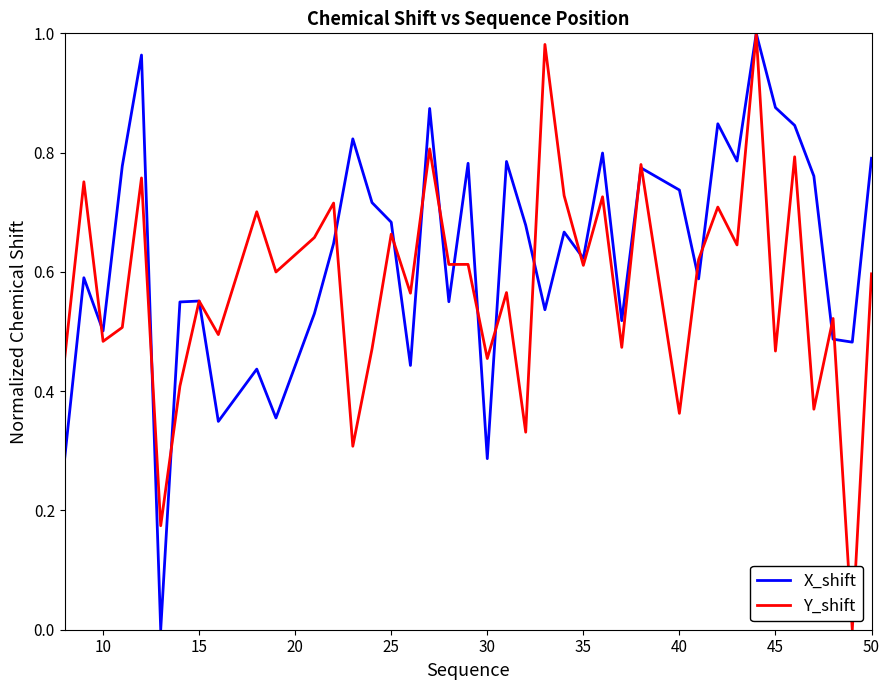

Rank the series by their average value, from highest to lowest.

X_shift, Y_shift